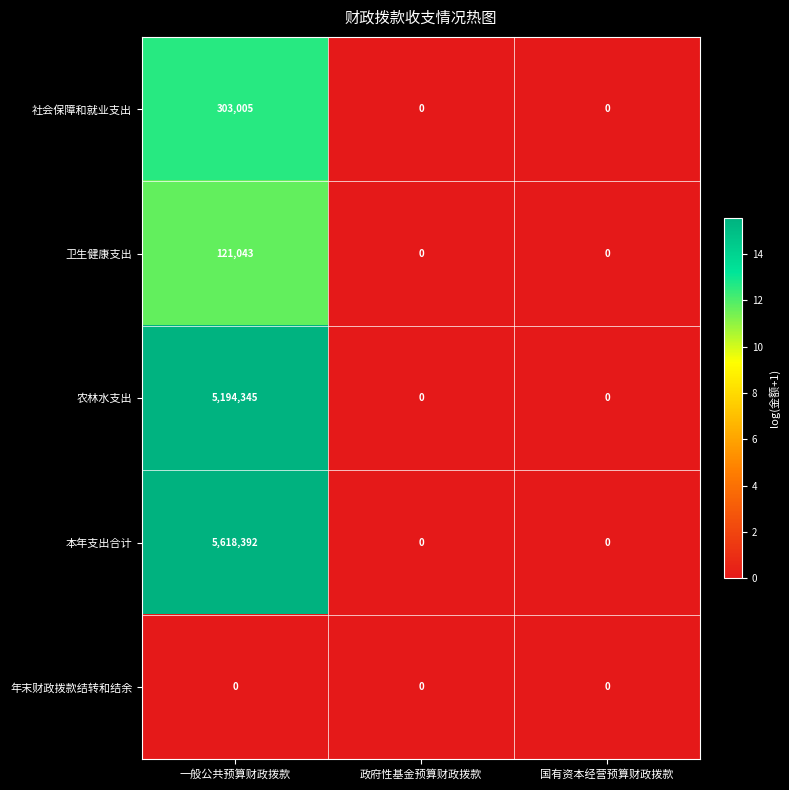

Reading left to right, list all the values displayed in this chart.

社会保障和就业支出: 303005	0	0
卫生健康支出: 121043	0	0
农林水支出: 5194345	0	0
本年支出合计: 5618392	0	0
年末财政拨款结转和结余: 0	0	0